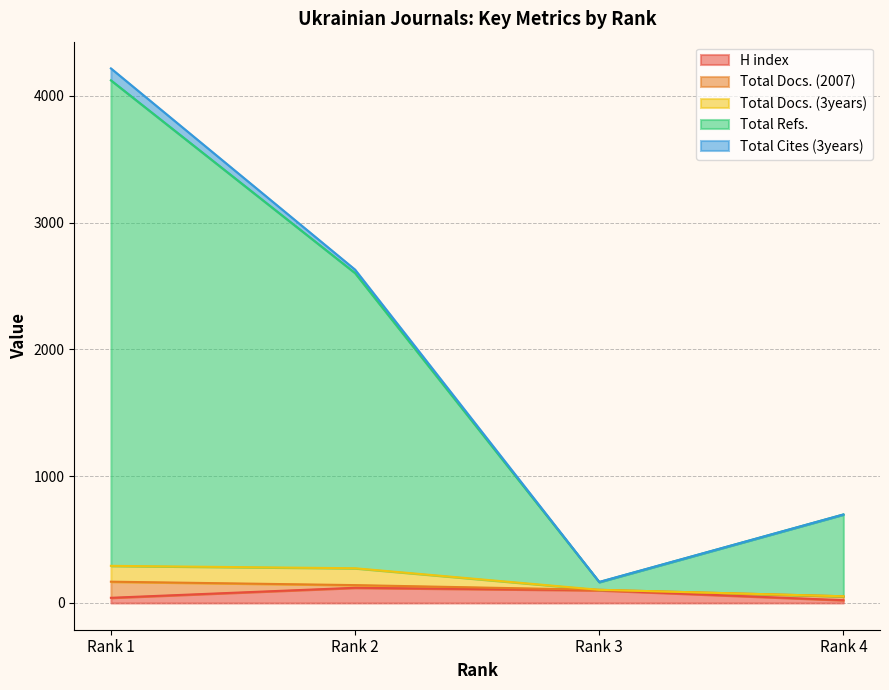

Reading left to right, list all the values displayed in this chart.

H index: 41	120	100	22
Total Docs. (2007): 127	21	4	31
Total Docs. (3years): 125	133	0	0
Total Refs.: 3829	2328	61	645
Total Cites (3years): 94	27	1	0